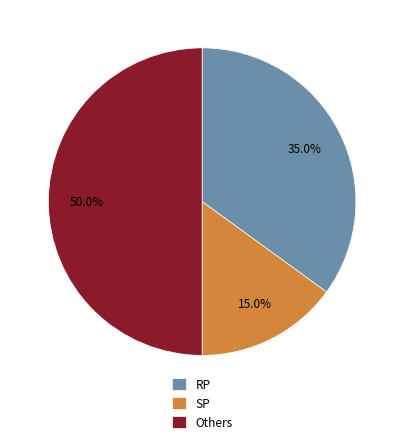

Does RP account for over 50% of the chart?

No